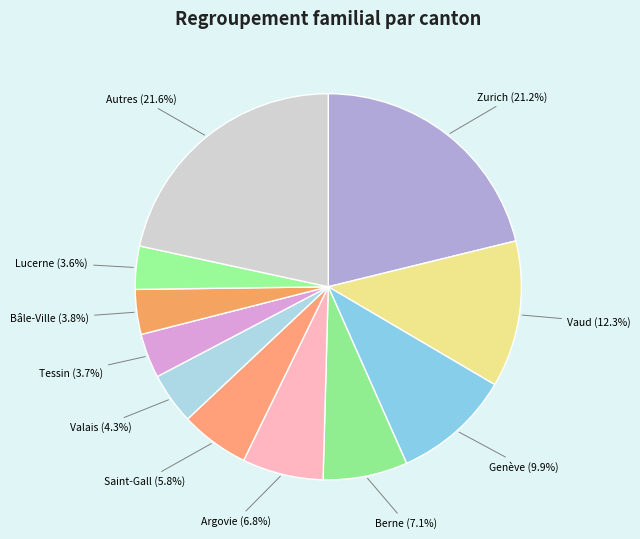

Count the number of slices in the pie.

11